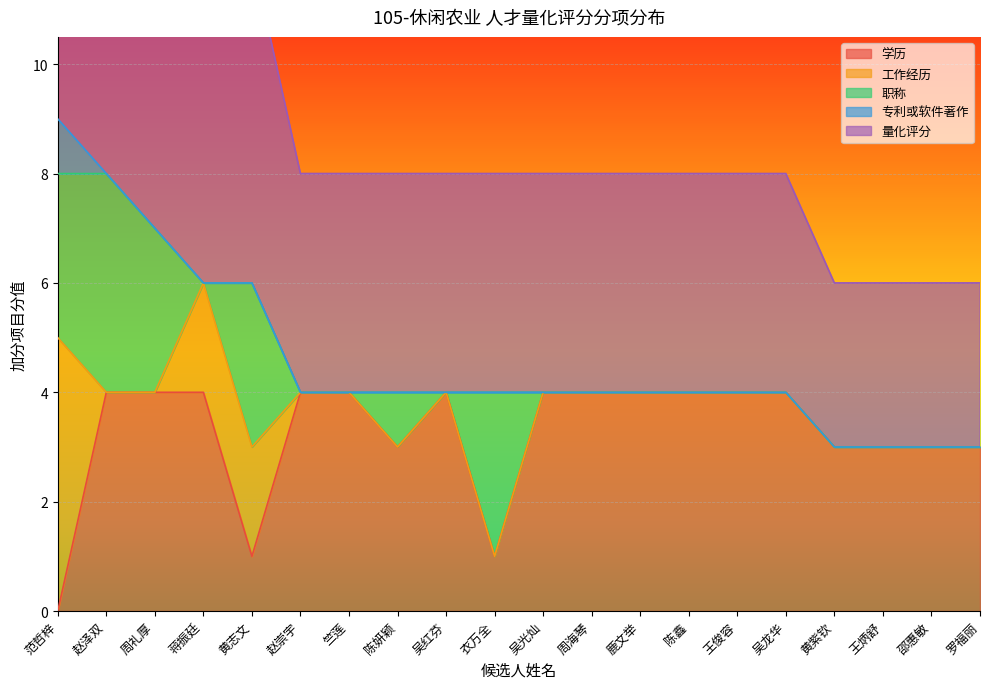

What is the label of the 9th point from the right?

周海琴